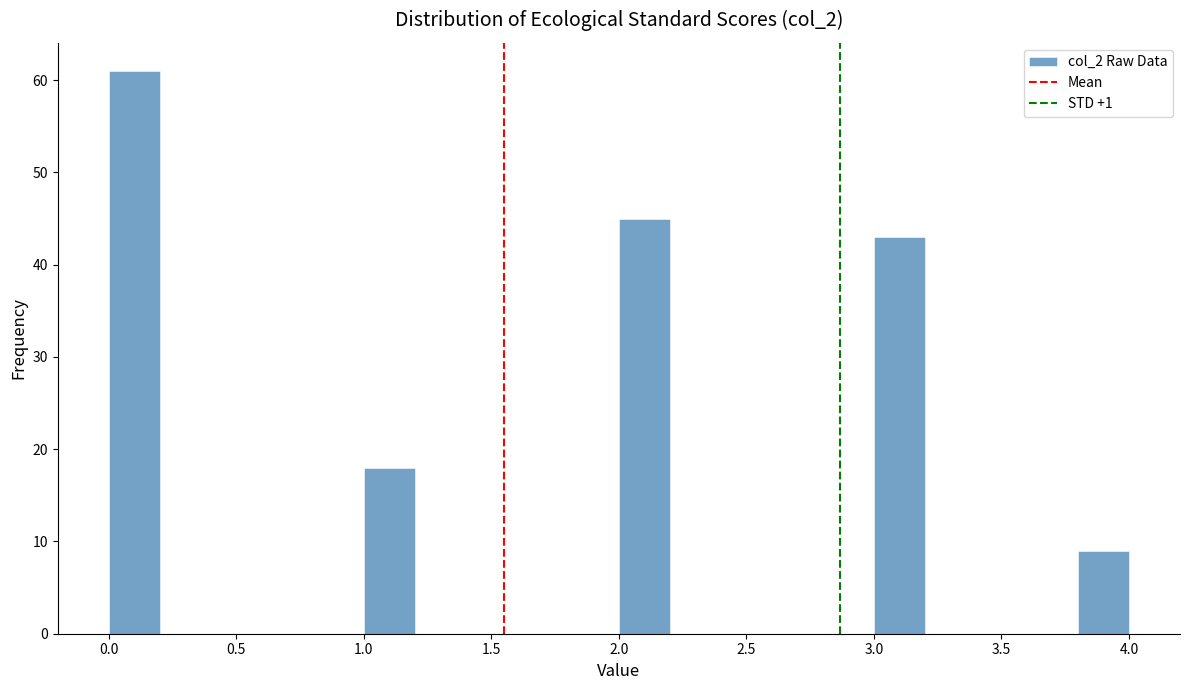

What is the height of the bar covering 1.0 to 1.2 on the x-axis? The values are not printed on the chart, so give them approximately, as read against the axis.

18